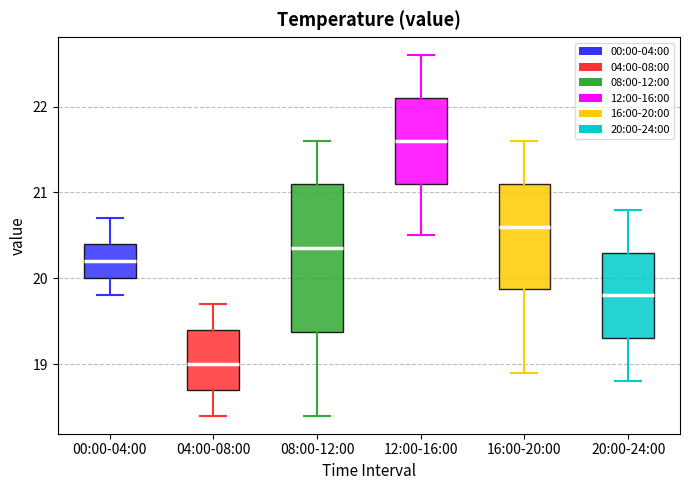

Which box's median line is the lowest?

04:00-08:00